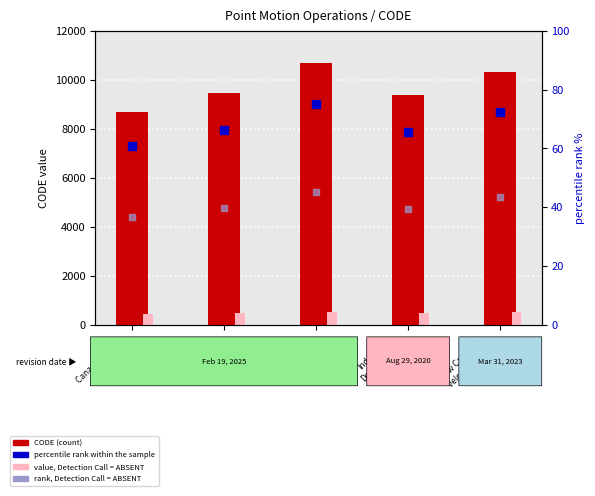

Which series contains the lowest Y value?

rank, Detection Call = ABSENT